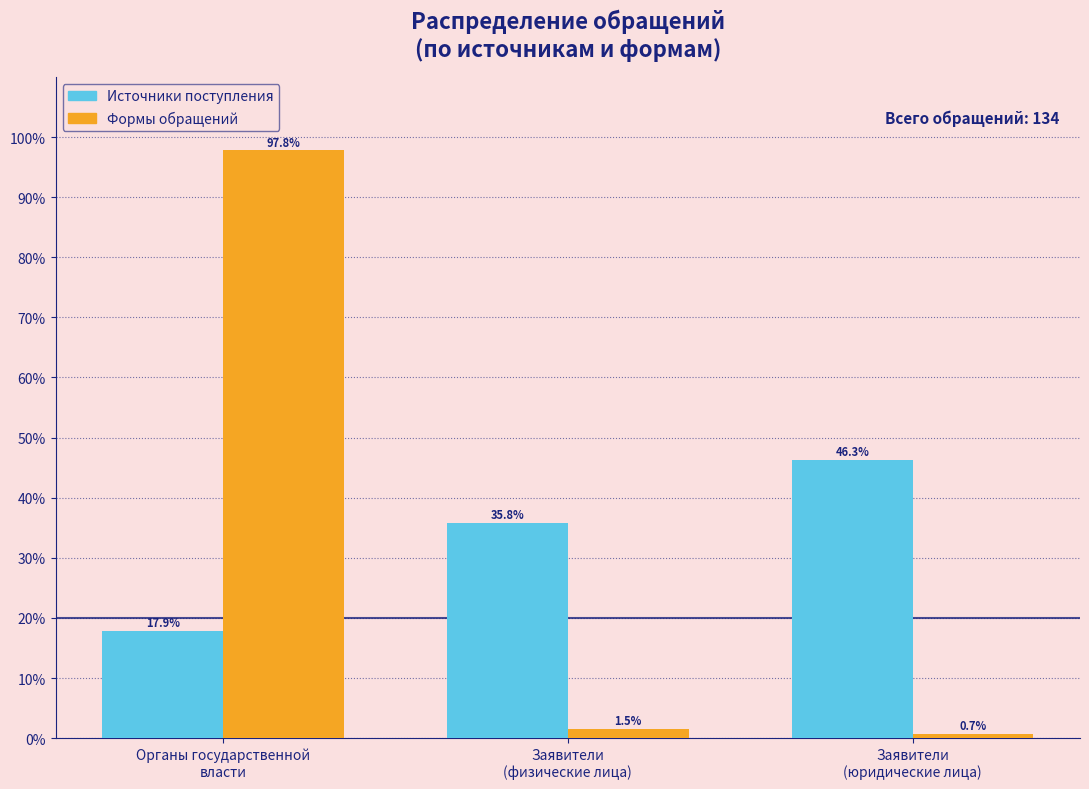

Reading right to left, list all the values displayed in this chart.

Источники поступления: 46.3	35.8	17.9
Формы обращений: 0.7	1.5	97.8